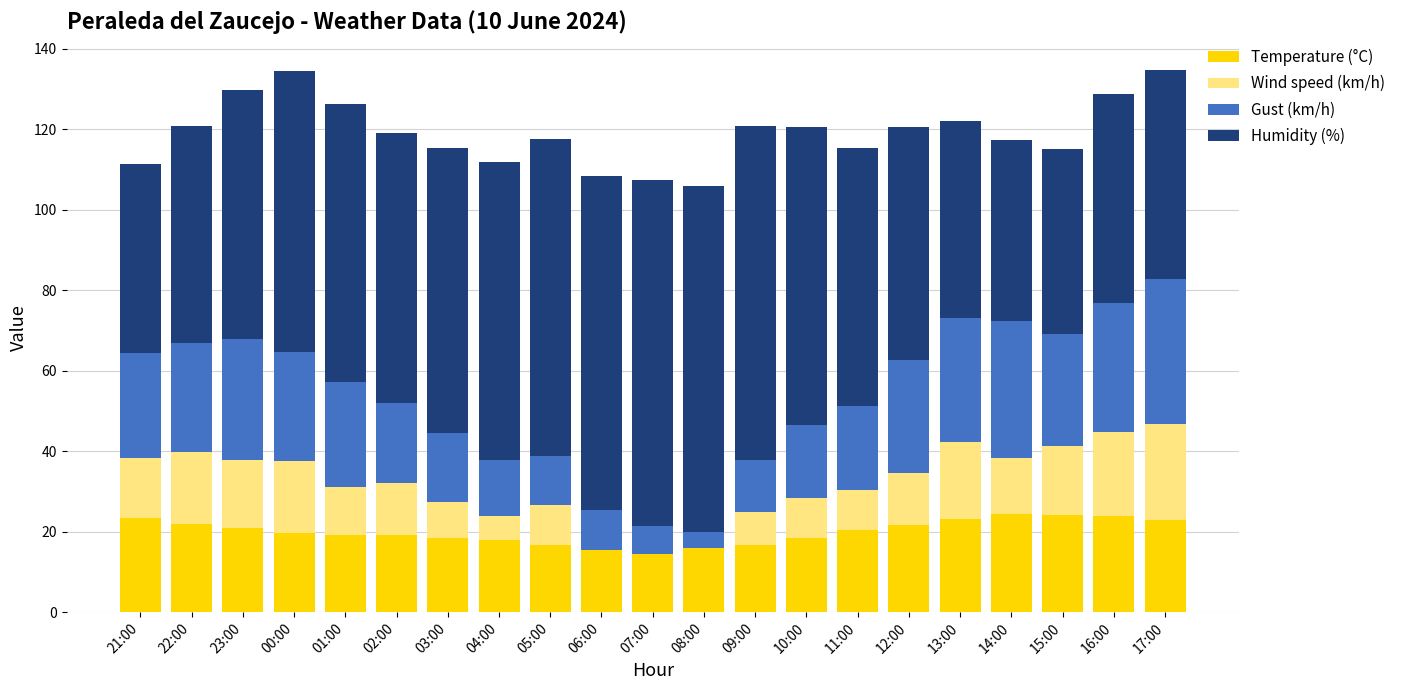

What is the total value across all series at 21:00?

111.3